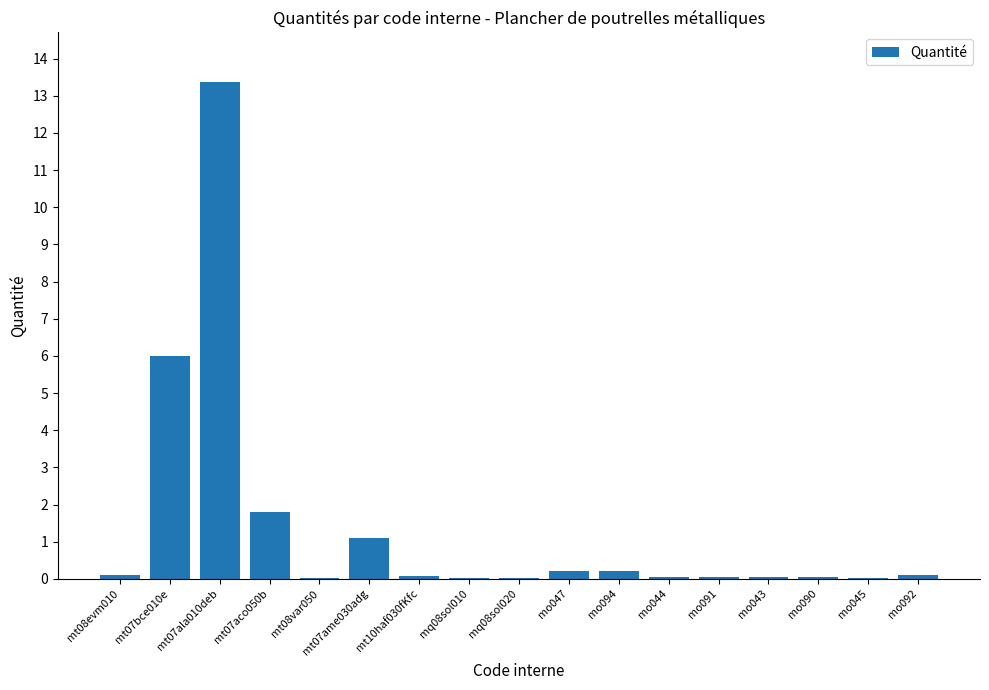

What is the difference between the values at mo092 and mo094?

0.1